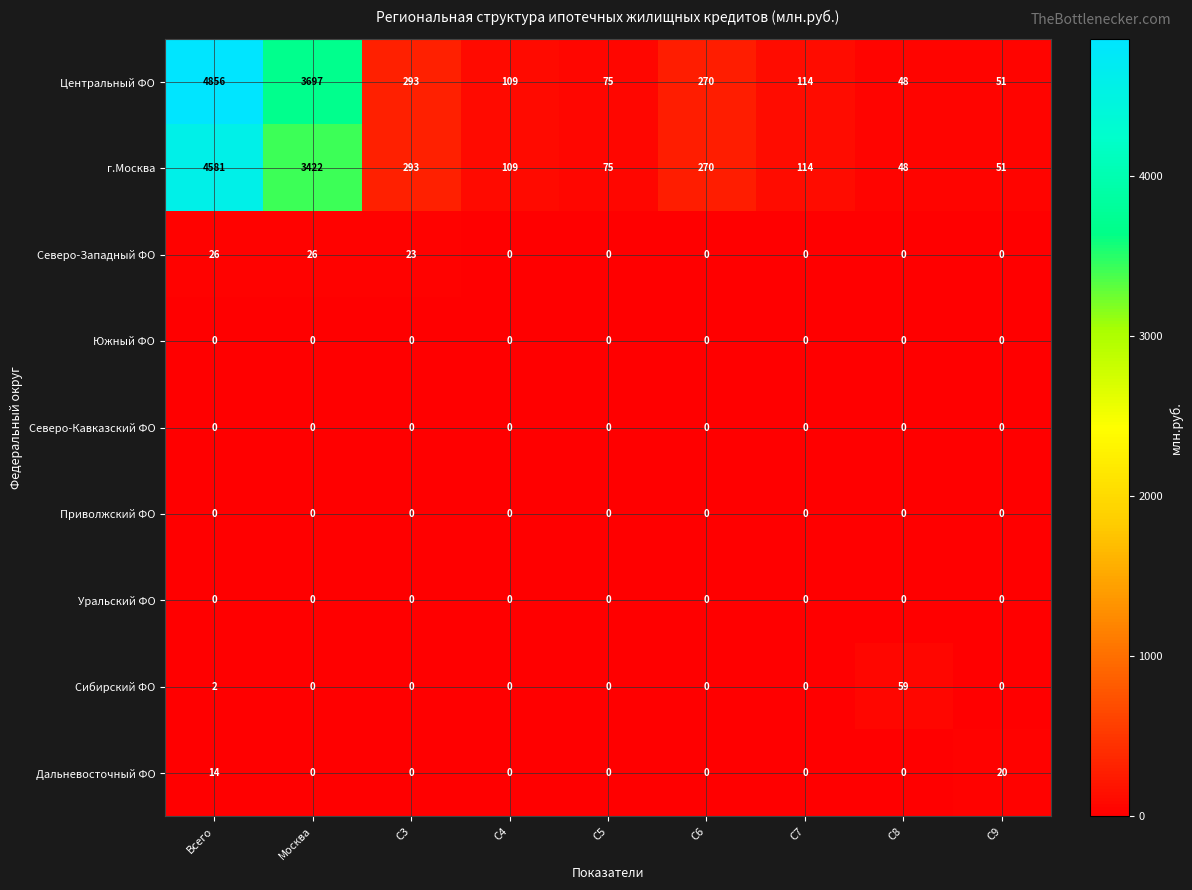

What is the total value across all series at C6?

540